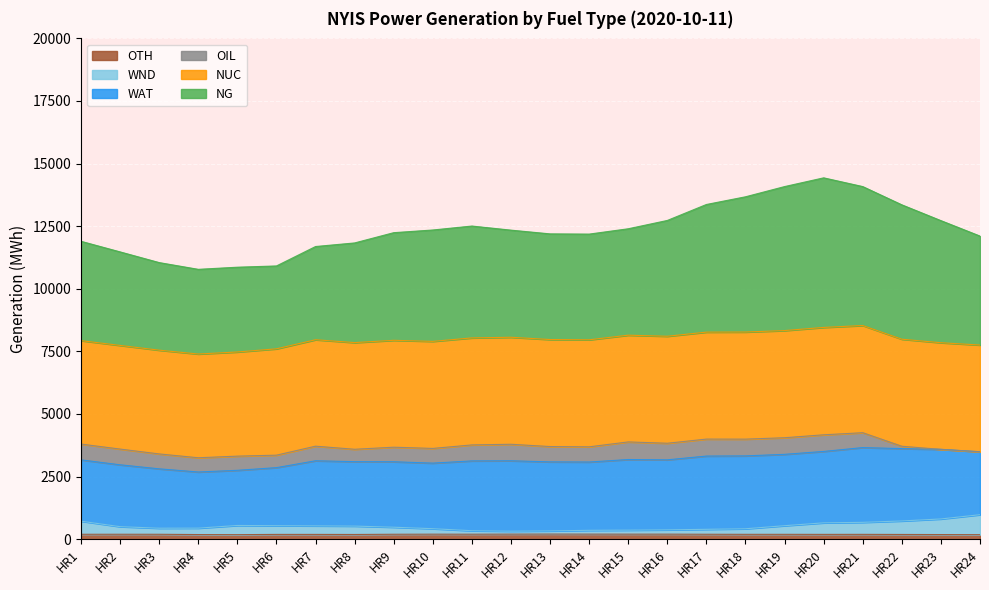

Between HR20 and HR22, which series saw the biggest shift?

NG